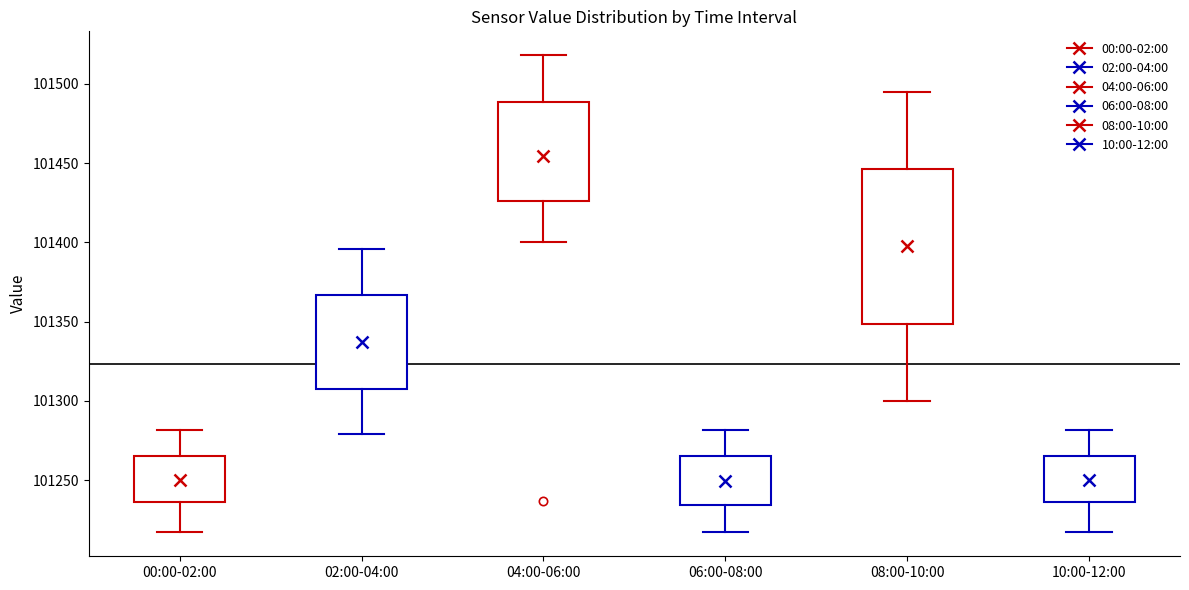

Which box is the tallest, from its lower edge to its upper edge?

08:00-10:00